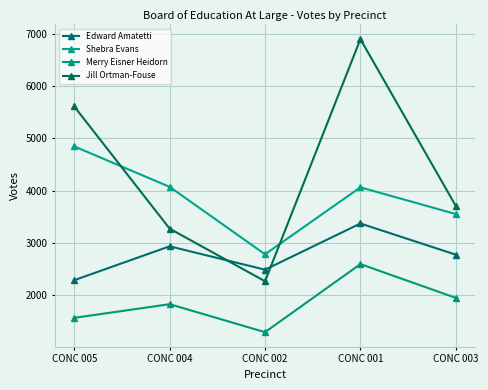

True or false: Merry Eisner Heidorn and Edward Amatetti cross at least once.

False